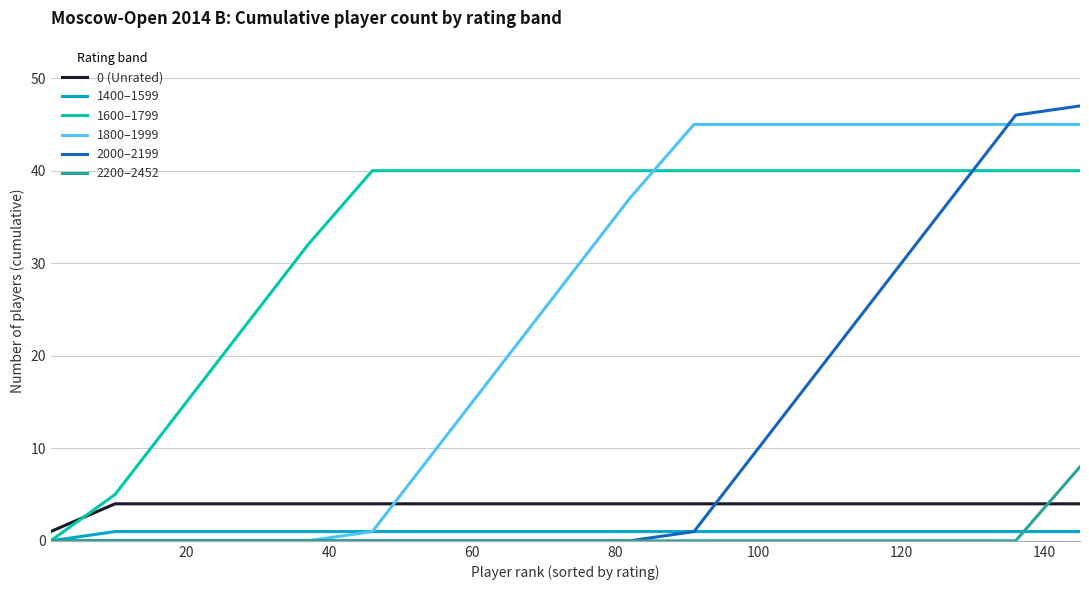

Which series has the largest range (max minus min)?

2000–2199